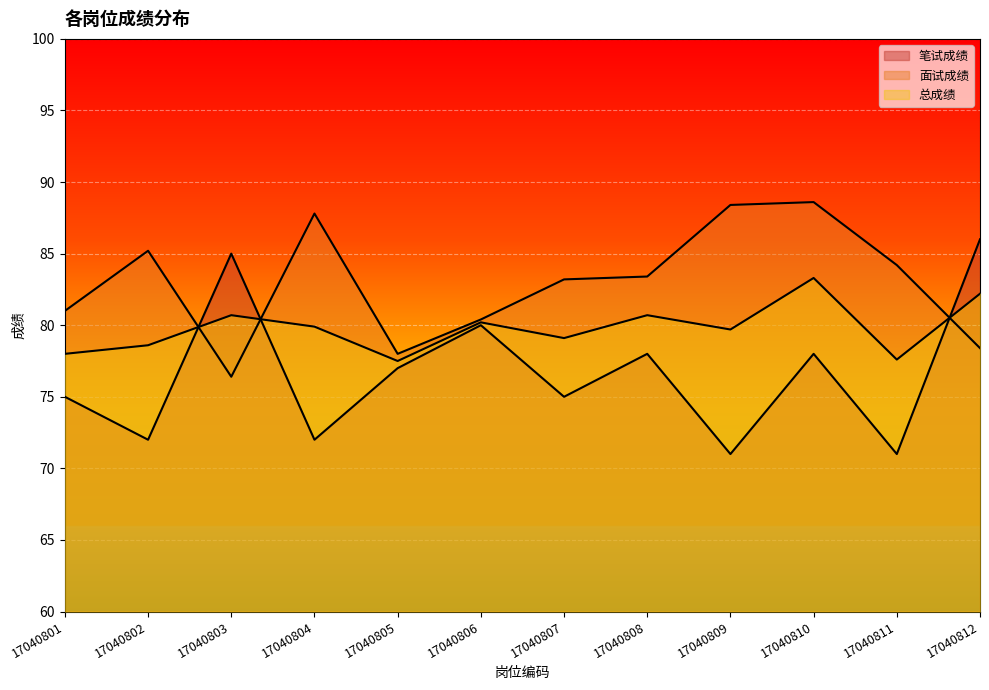

Between 17040804 and 17040811, which series saw the biggest shift?

面试成绩